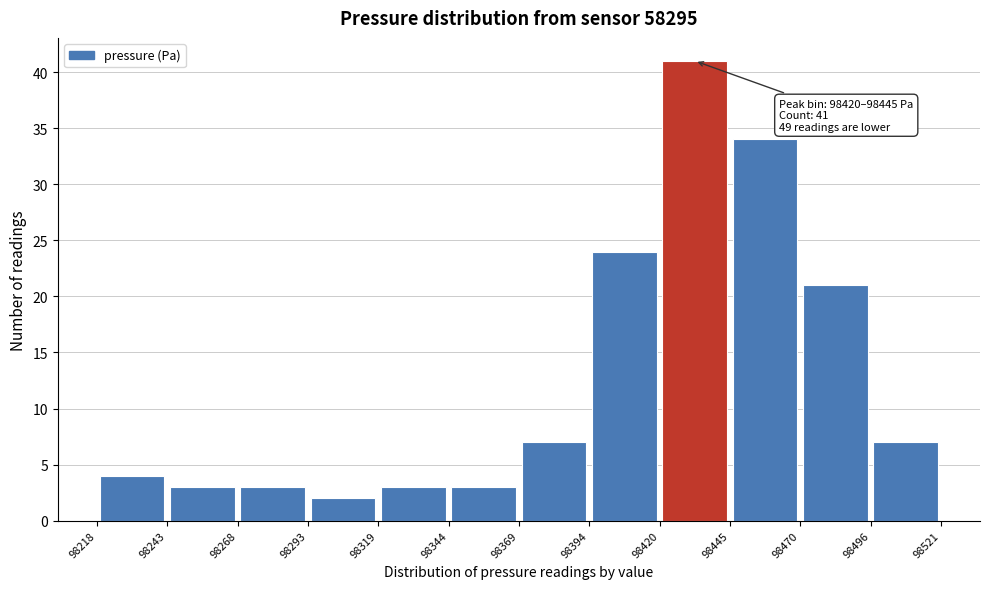

Which range on the x-axis has the tallest bar?

98420 to 98445